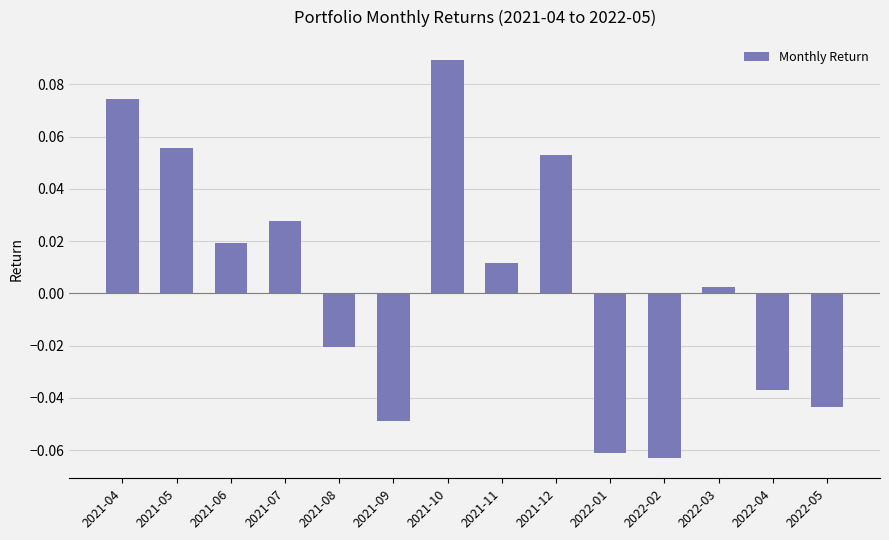

List the labels in order of value, largest first.

2021-10, 2021-04, 2021-05, 2021-12, 2021-07, 2021-06, 2021-11, 2022-03, 2021-08, 2022-04, 2022-05, 2021-09, 2022-01, 2022-02